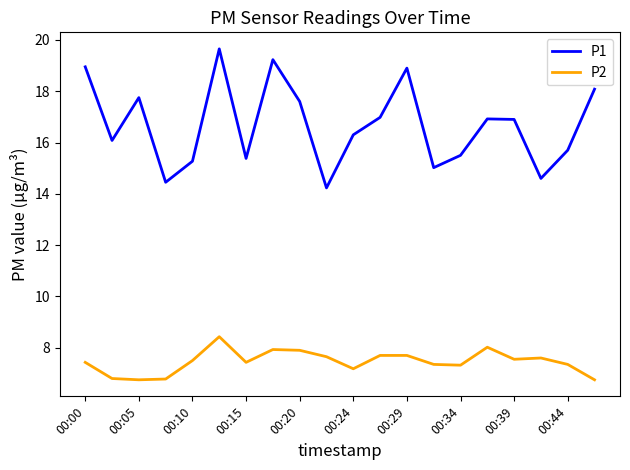

Does the chart display data point markers on the line(s)?

No